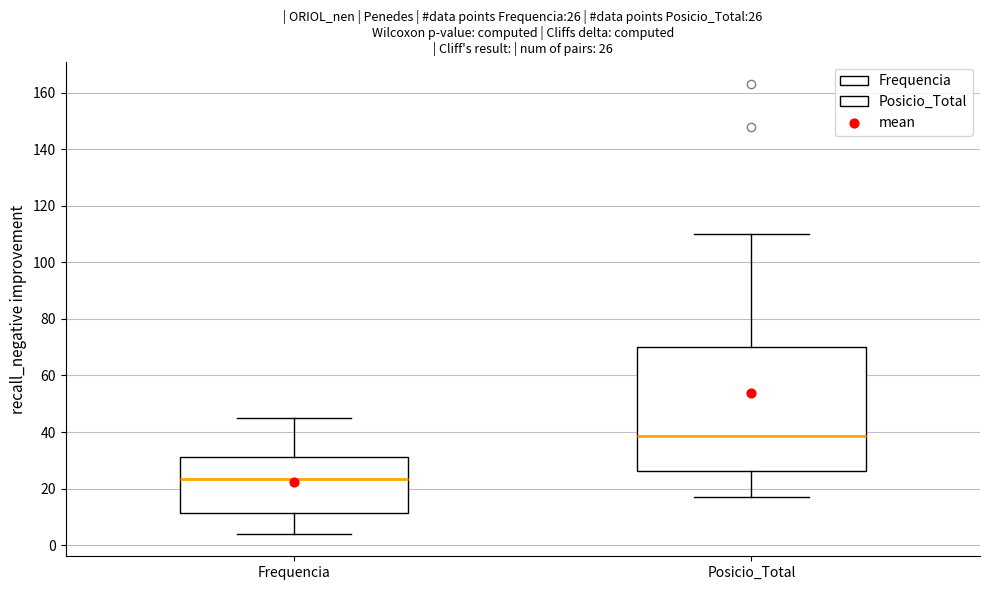

Which box has the lowest median line?

Frequencia